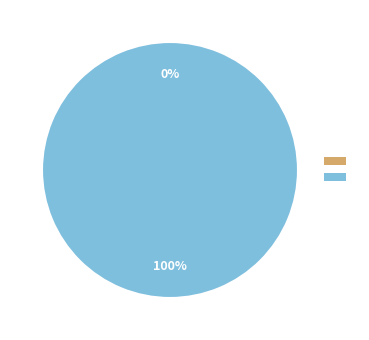

To the nearest percent, what is the difference between the largest and smallest slice percentages?

100%